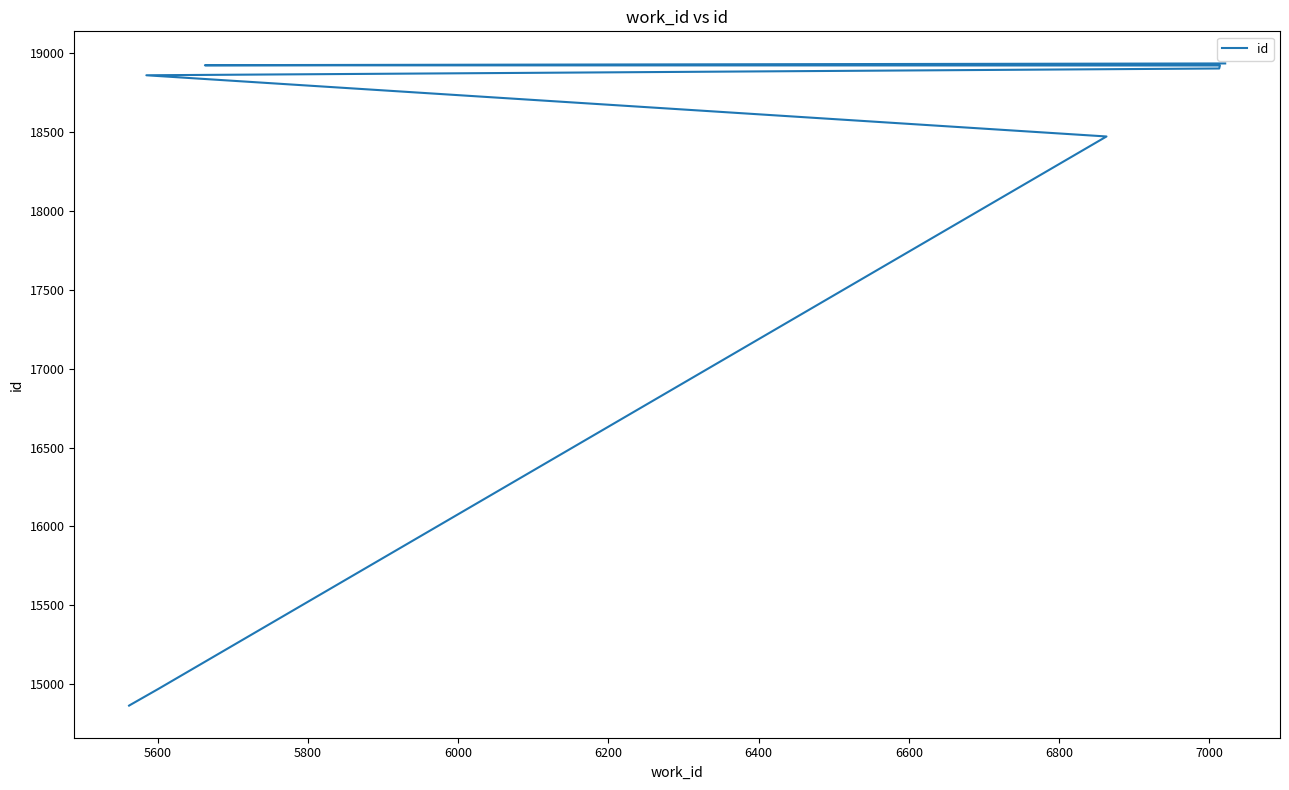

What is the smallest value displayed?

14864